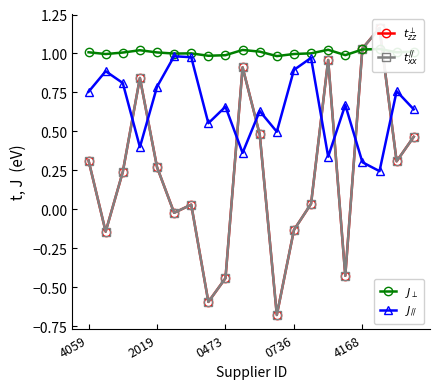

How many lines are shown in the chart?

4